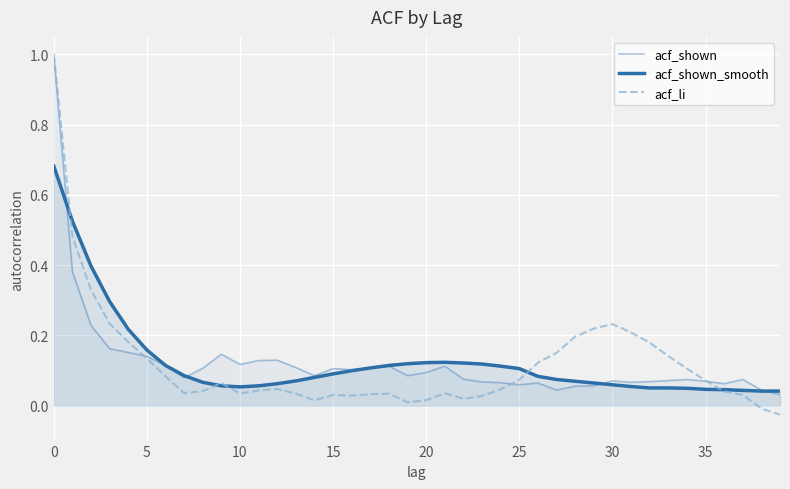

What is the difference between the highest and lowest values at 32?

0.1